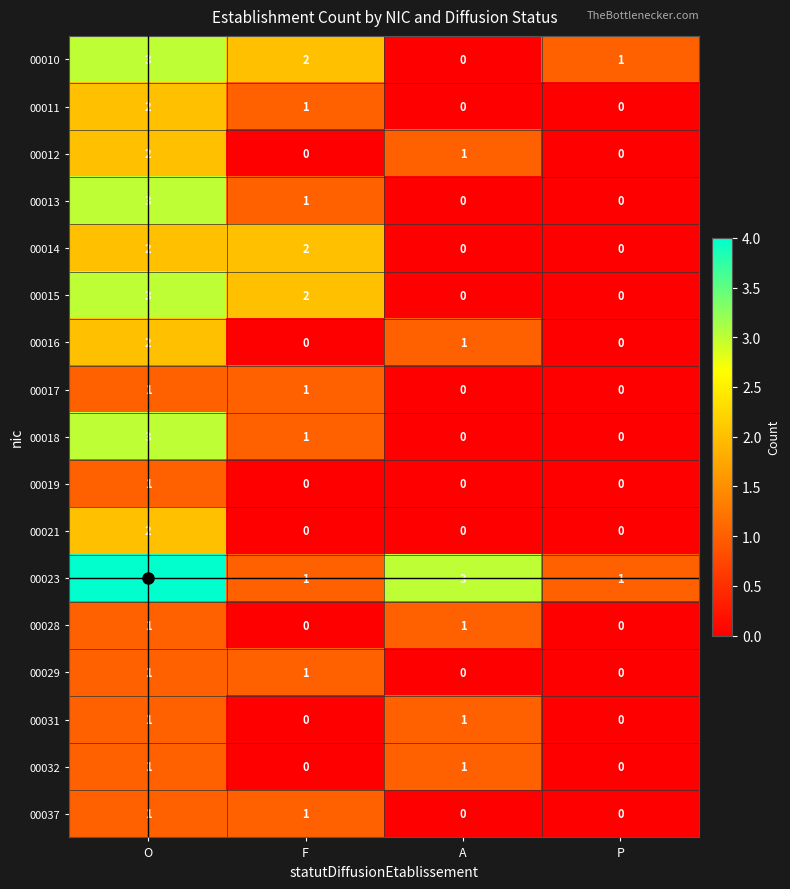

List the labels in order of 00010 value, smallest first.

A, P, F, O